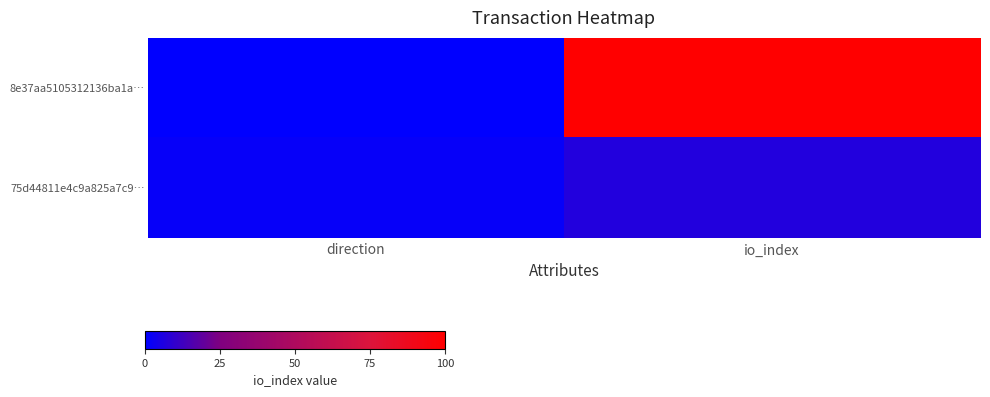

What is the spread (max minus min) of values at direction?

1.5